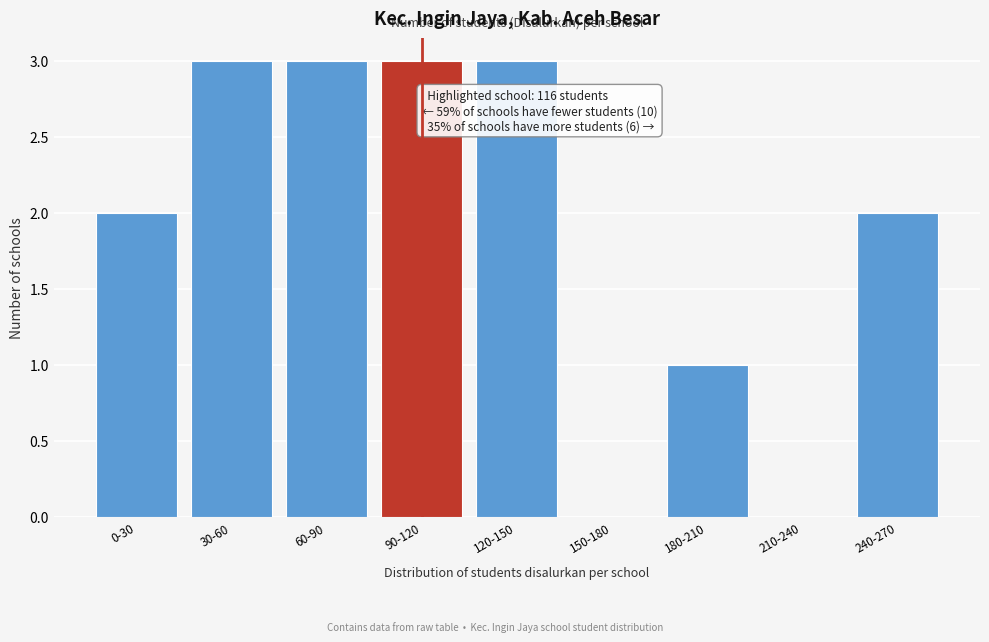

Reading left to right, extract all data points from this chart.

0-30=2	30-60=3	60-90=3	90-120=3	120-150=3	150-180=0	180-210=1	210-240=0	240-270=2